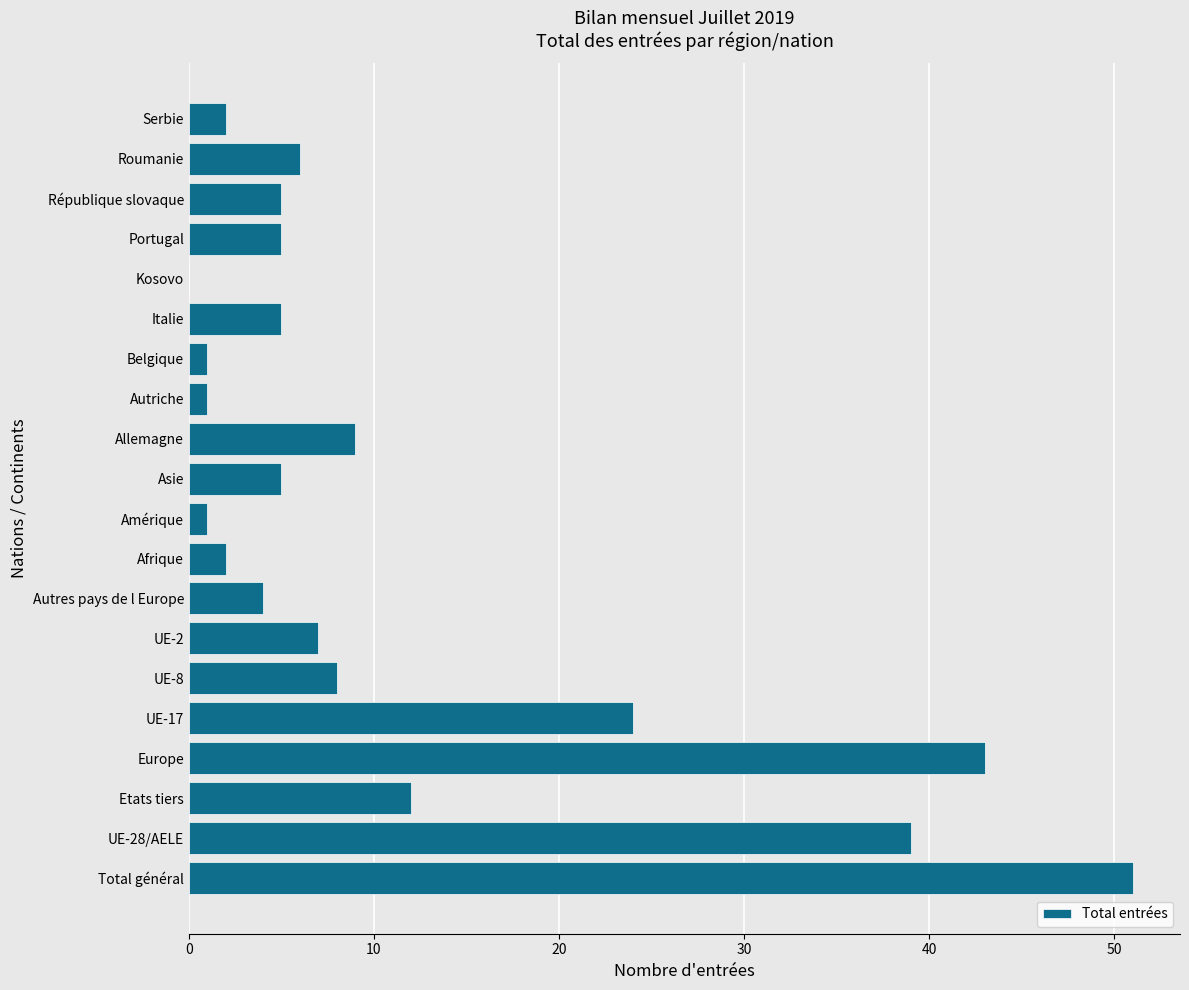

Is it true that the value at Etats tiers is 4?

False